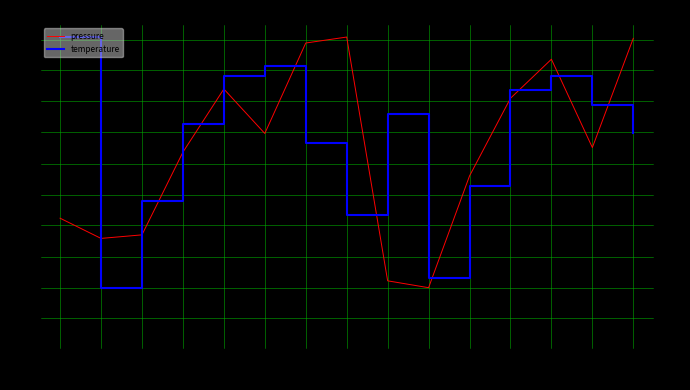

Where does the pressure series first go above 186?

01:00